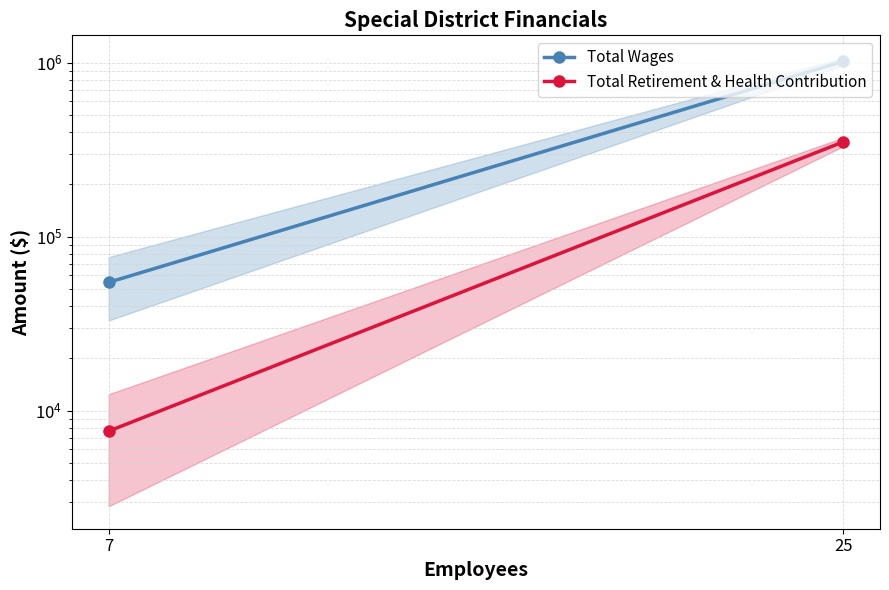

What is the smallest value displayed?

7637.5